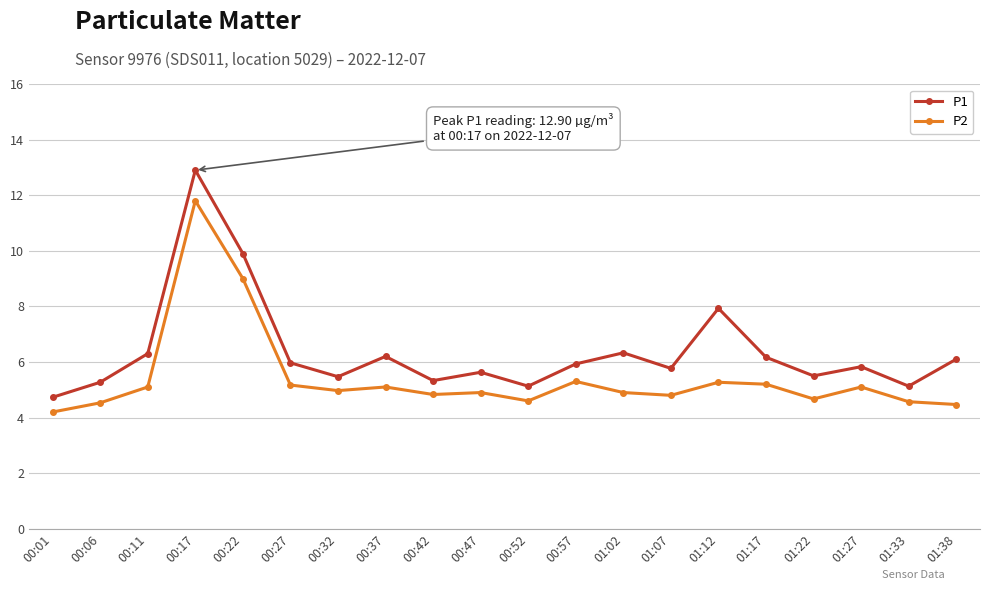

What is the spread (max minus min) of values at 01:12?

2.7